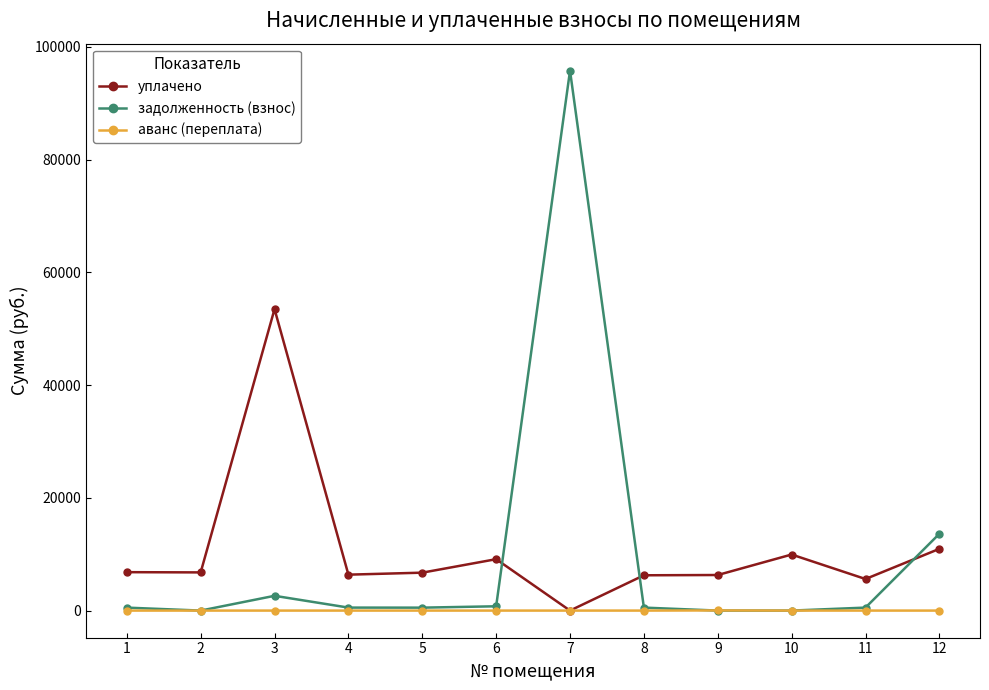

At how many categories does at least one series exceed 66329?

1